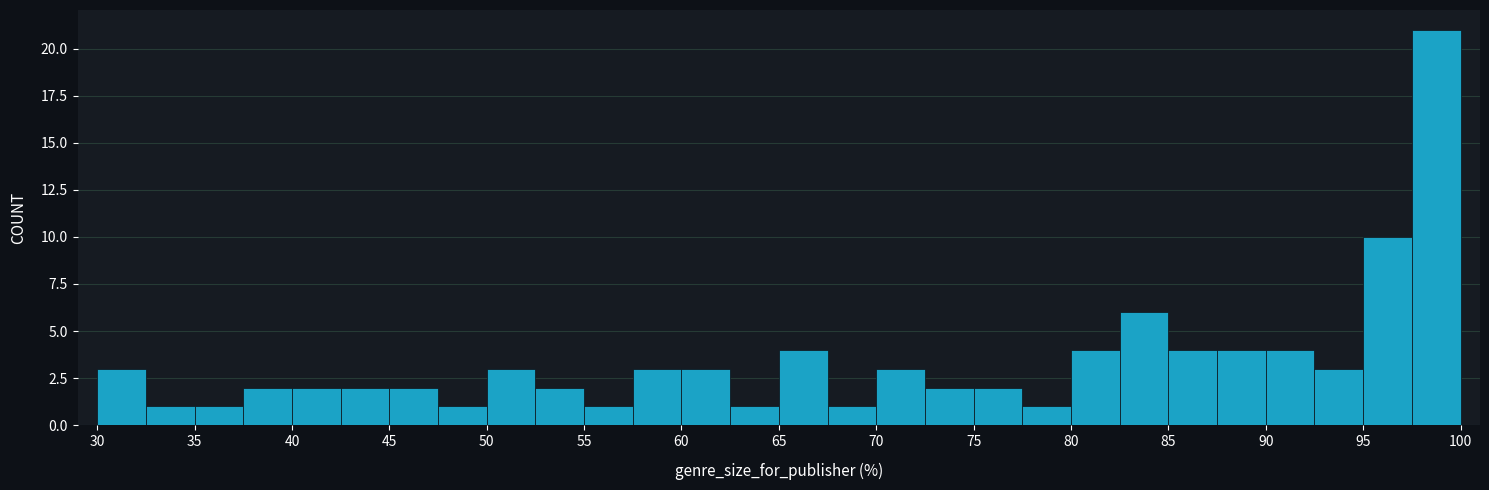

How tall is the bar that spans 72.5 to 75.0 on the x-axis? The values are not printed on the chart, so give them approximately, as read against the axis.

2